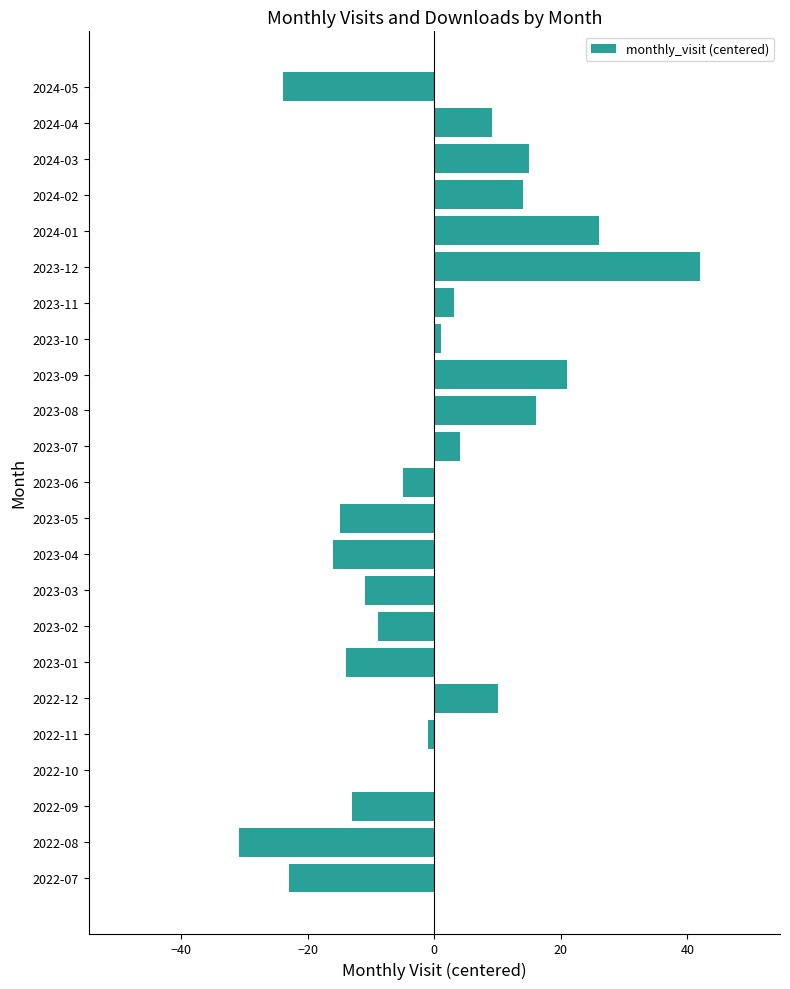

What is the change in value from 2022-09 to 2022-12?

+23.0